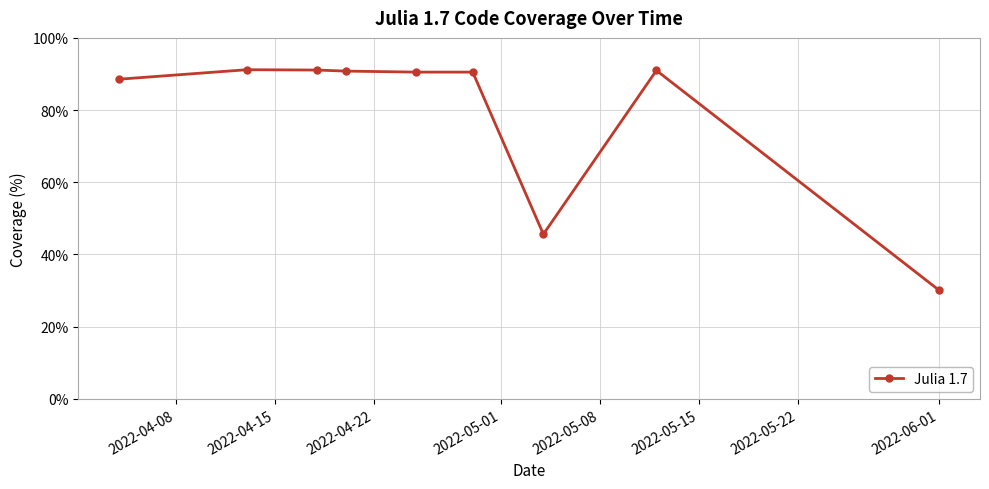

What is the value of the 4th point from the left?

90.8